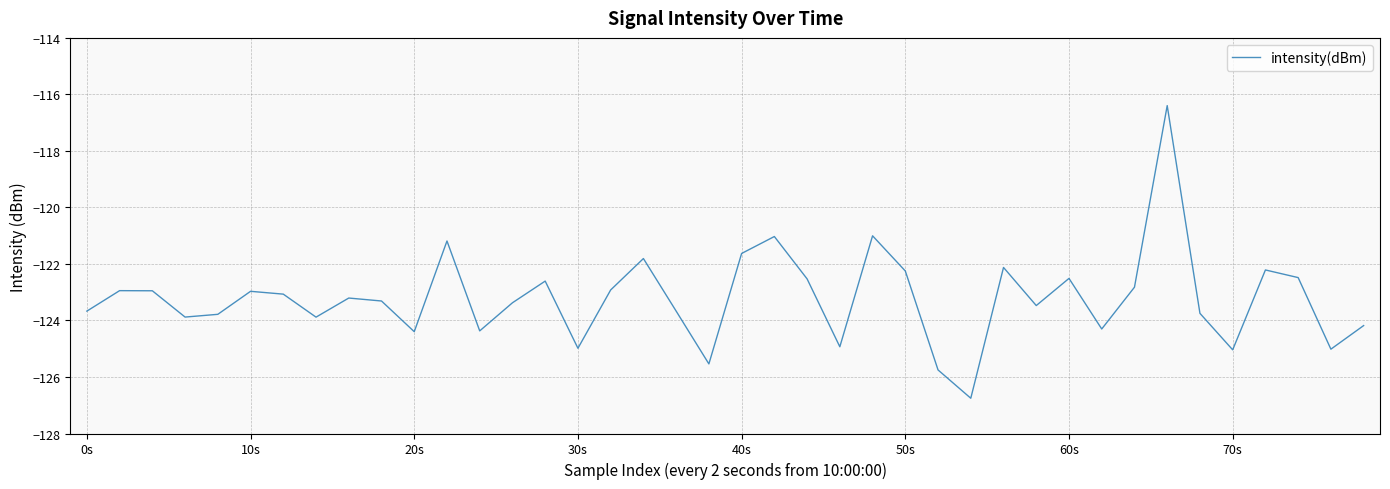

What is the smallest value displayed?

-126.8